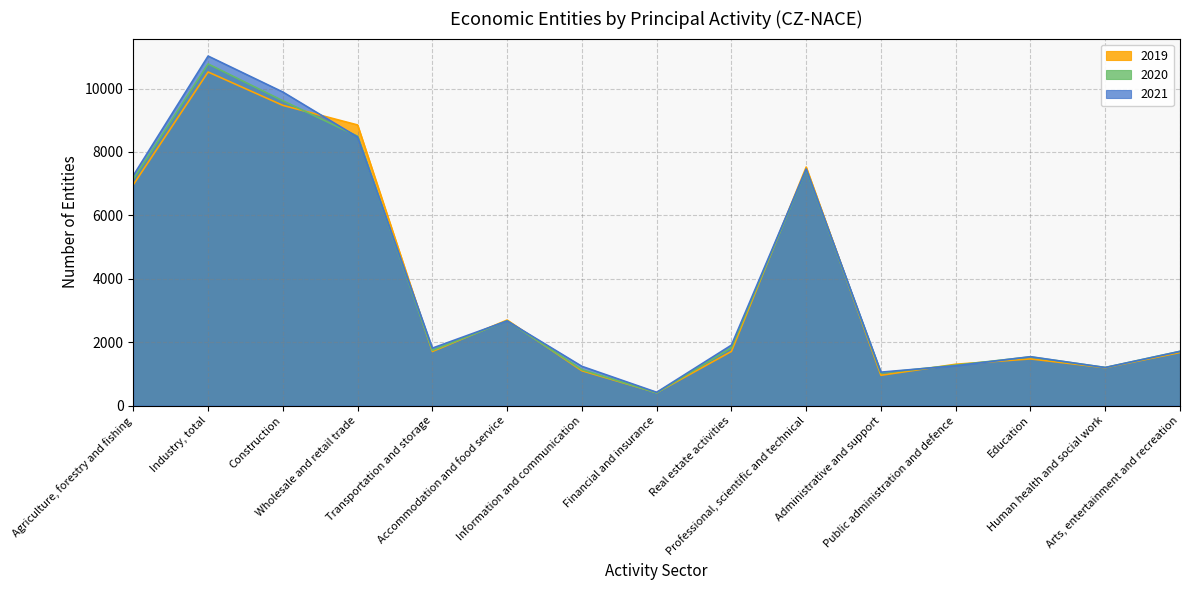

How many times do 2020 and 2021 cross each other?

6